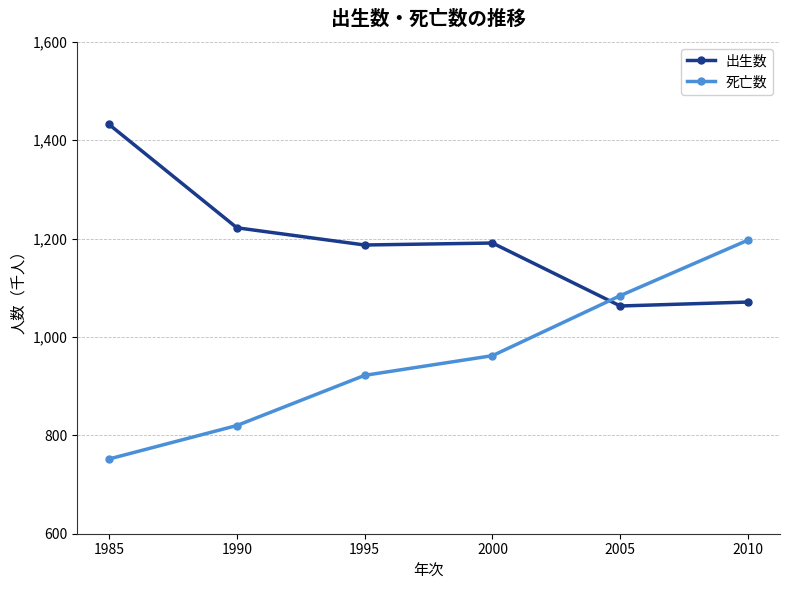

True or false: 死亡数 has more than 1 points higher than both neighbors.

False